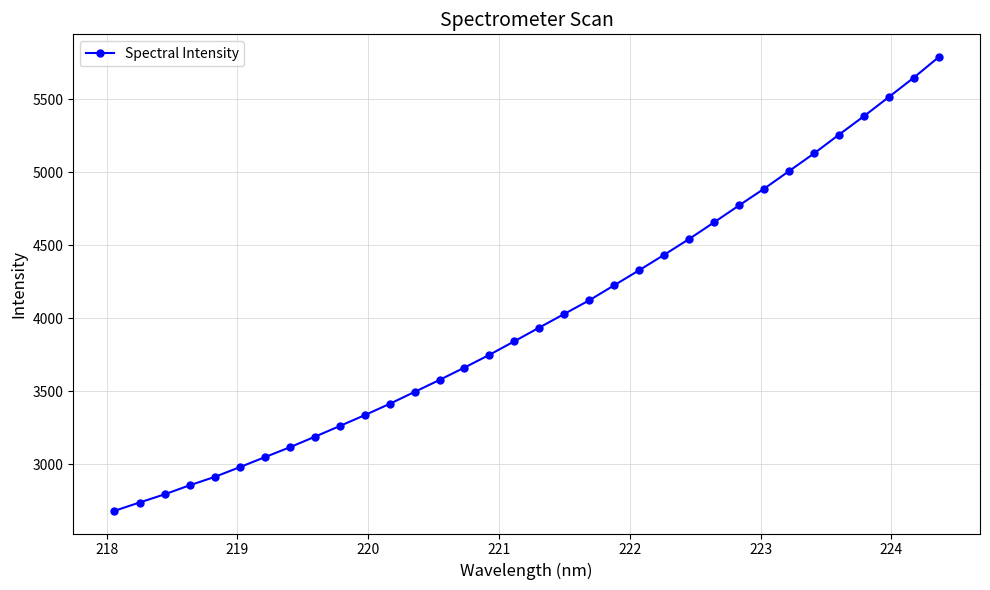

What is the value of the 3rd point from the left?

2793.8